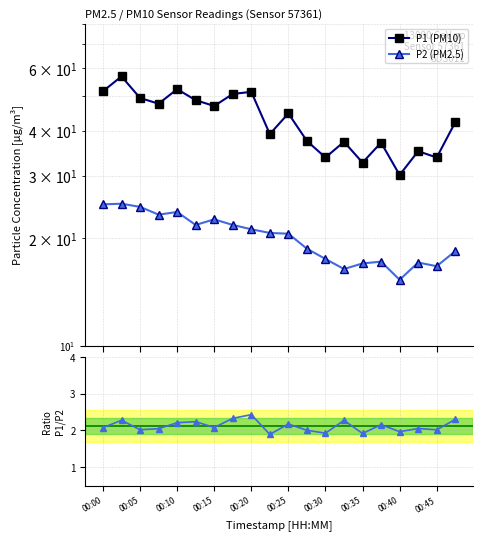

At how many categories does at least one series exceed 4?

20